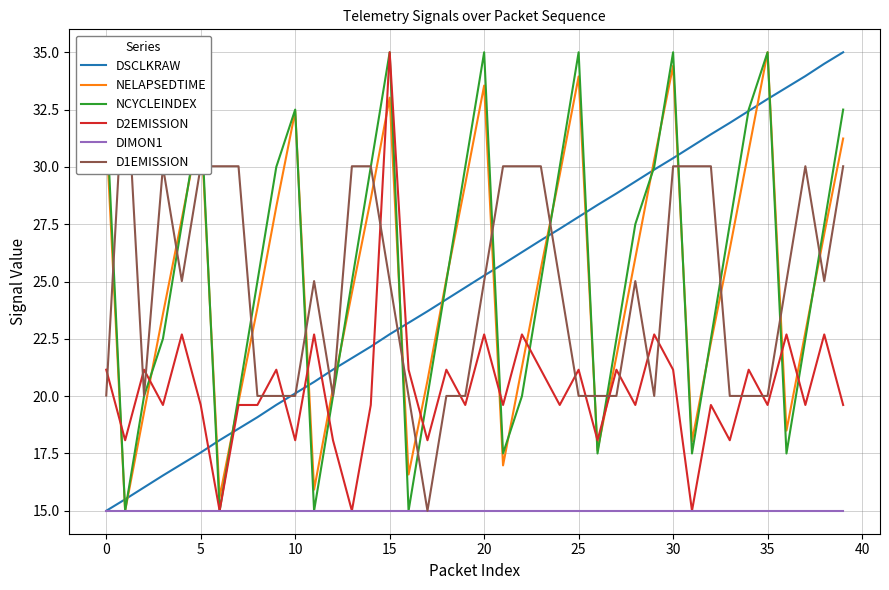

Which series ends up on top after the final intersection of DSCLKRAW and D2EMISSION?

DSCLKRAW